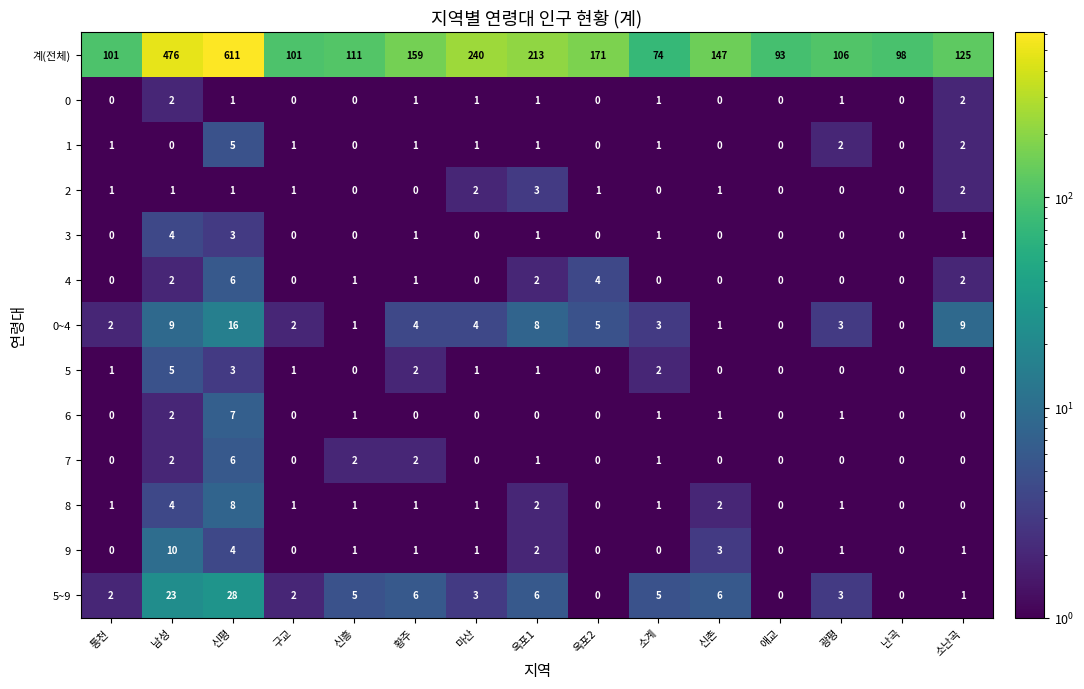

The 5 series shows -3 at 옥포2. True or false?

False